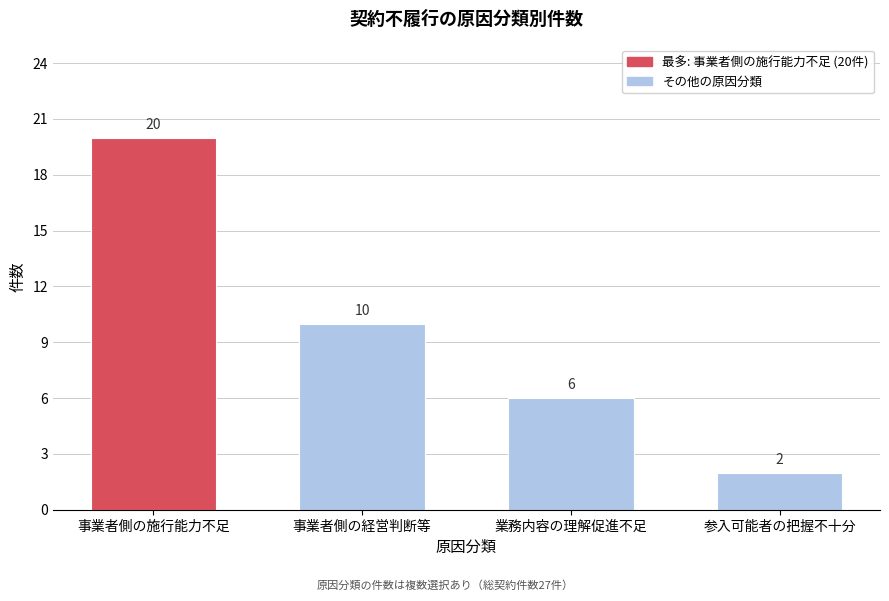

Reading left to right, extract all data points from this chart.

事業者側の施行能力不足=20	事業者側の経営判断等=10	業務内容の理解促進不足=6	参入可能者の把握不十分=2